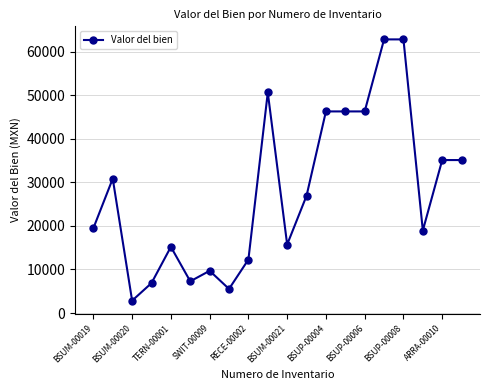

What is the average value?

27850.8